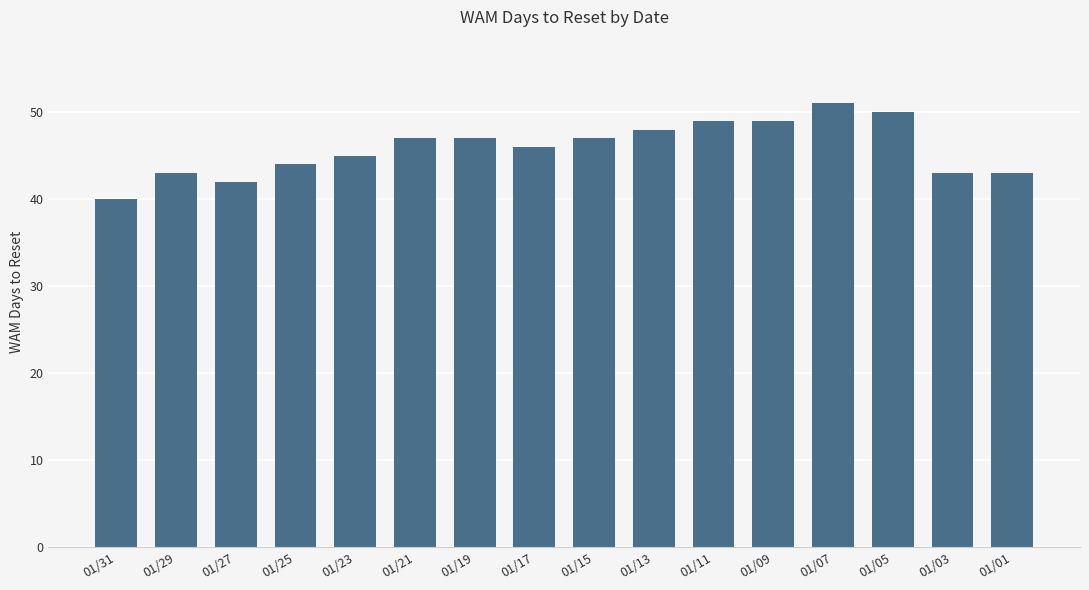

What is the value of the 3rd bar from the left?

42